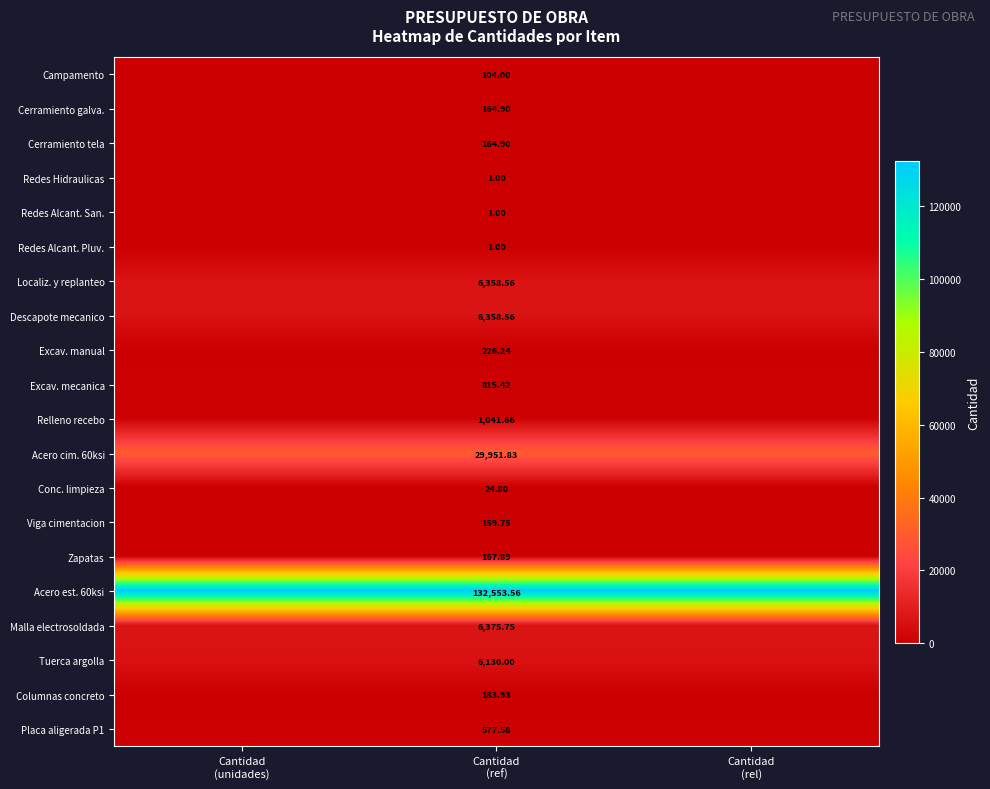

Rank the series at Cantidad (unidades) from lowest to highest value.

Redes Hidraulicas, Redes Alcant. San., Redes Alcant. Pluv., Conc. limpieza, Campamento, Viga cimentacion, Cerramiento galva., Cerramiento tela, Zapatas, Columnas concreto, Excav. manual, Placa aligerada P1, Excav. mecanica, Relleno recebo, Tuerca argolla, Localiz. y replanteo, Descapote mecanico, Malla electrosoldada, Acero cim. 60ksi, Acero est. 60ksi